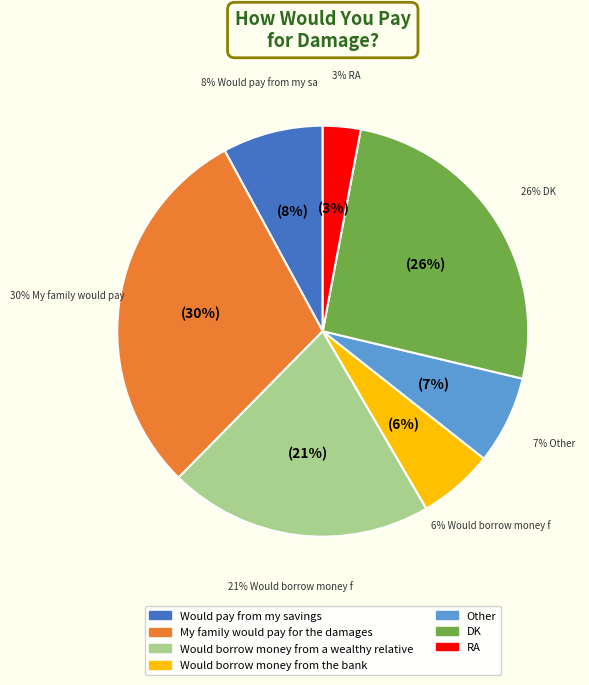

To the nearest percent, what is the difference between the Would borrow money from the bank and Other slice percentages?

1%